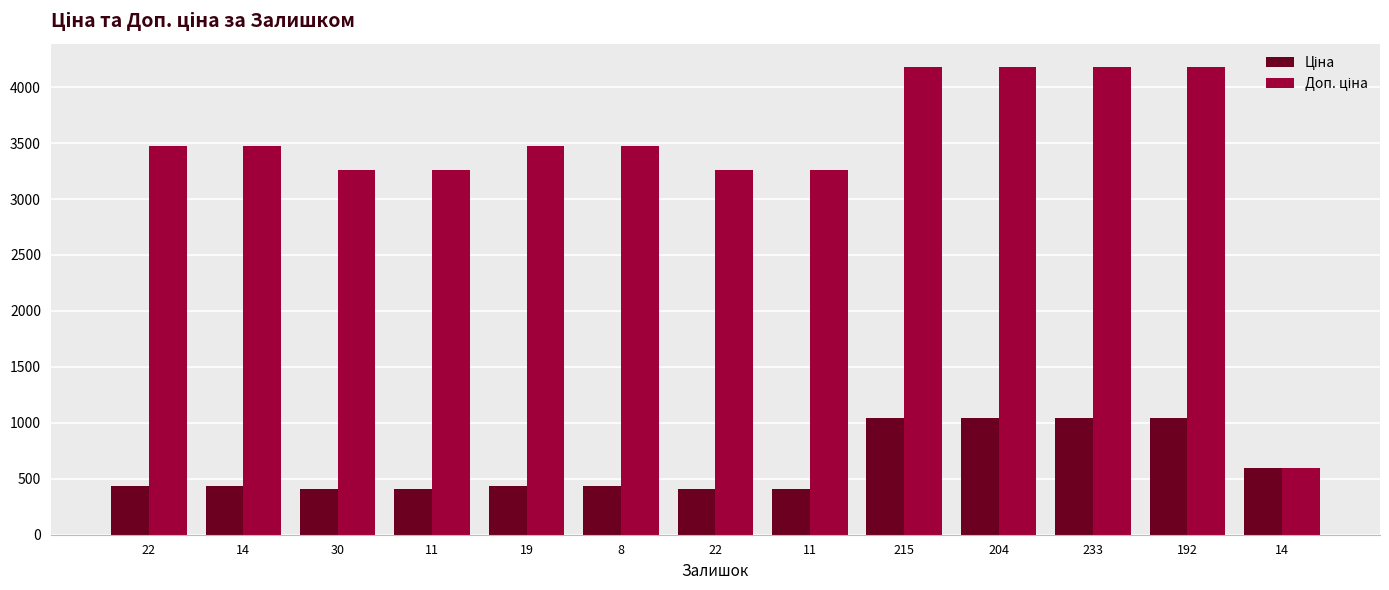

How many categories are shown in the chart?

13